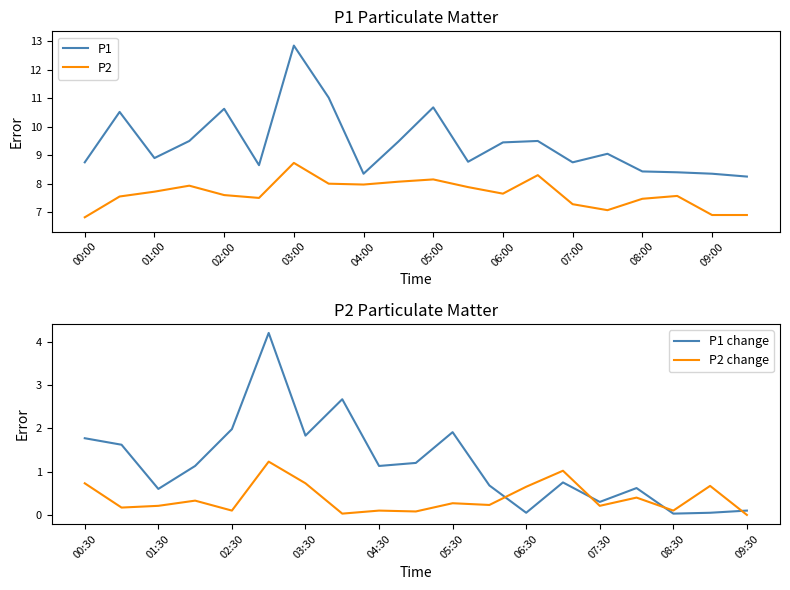

What is the maximum value for P2?

8.7